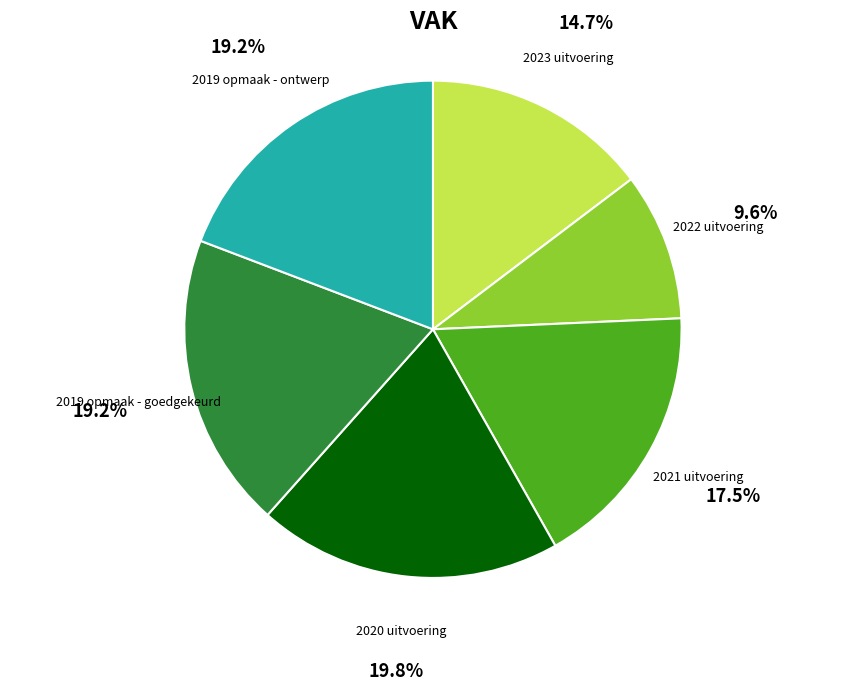

Which slice is the largest?

2020 uitvoering